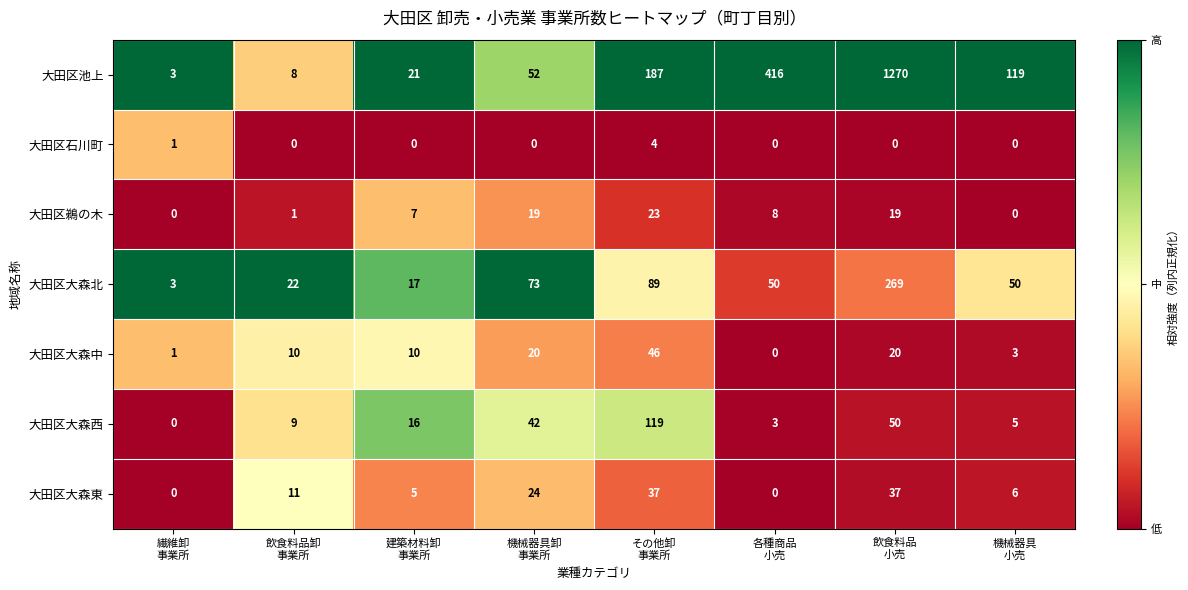

Rank the series by their maximum value, from lowest to highest.

大田区石川町, 大田区鵜の木, 大田区大森東, 大田区大森中, 大田区大森西, 大田区大森北, 大田区池上